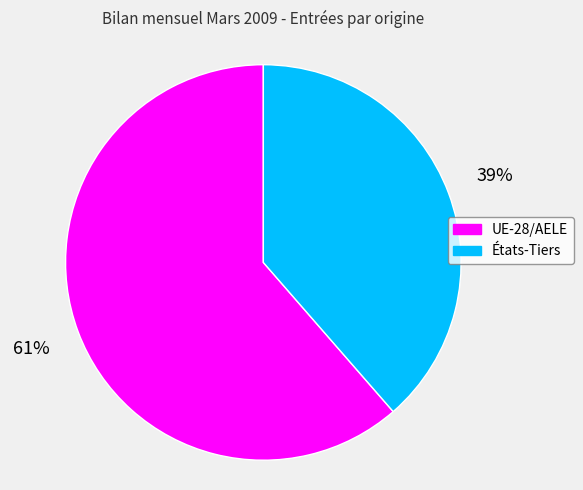

Which slice is the largest?

UE-28/AELE